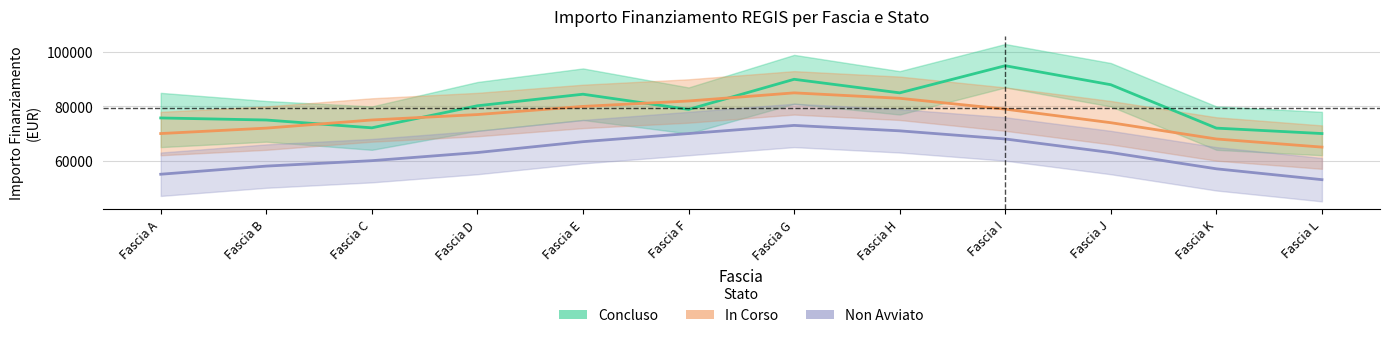

True or false: Non Avviato and Concluso intersect in this chart.

False